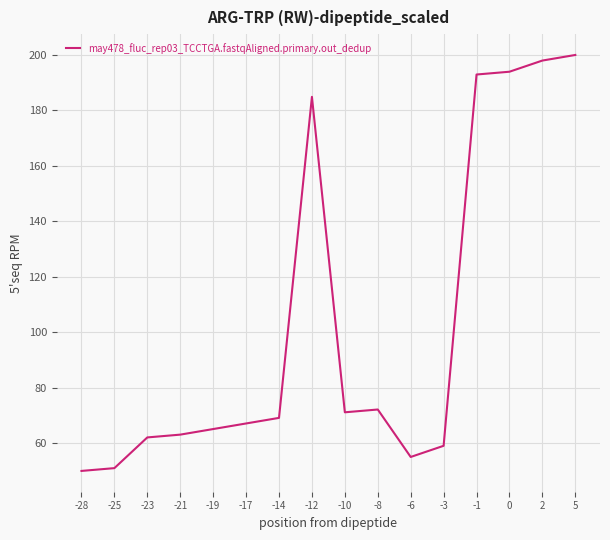

What is the greatest value displayed?

200.0